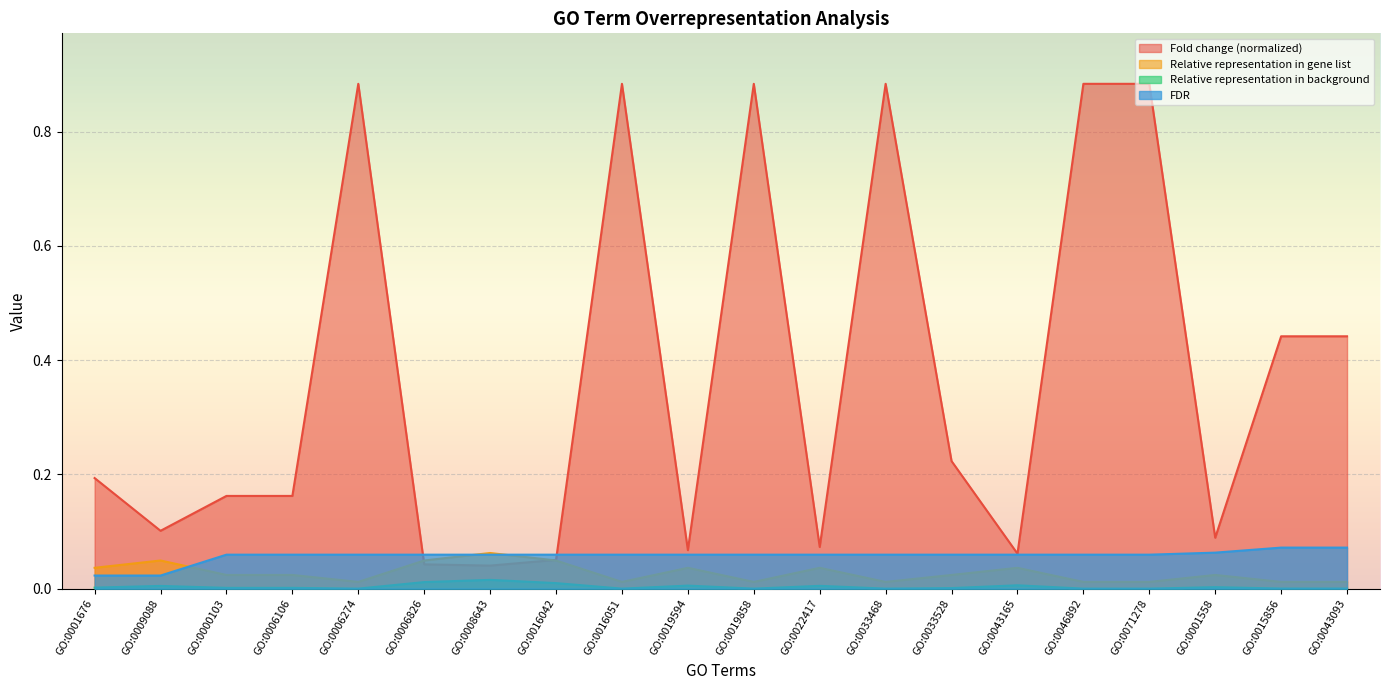

What is the maximum value for Relative representation in gene list?

0.1